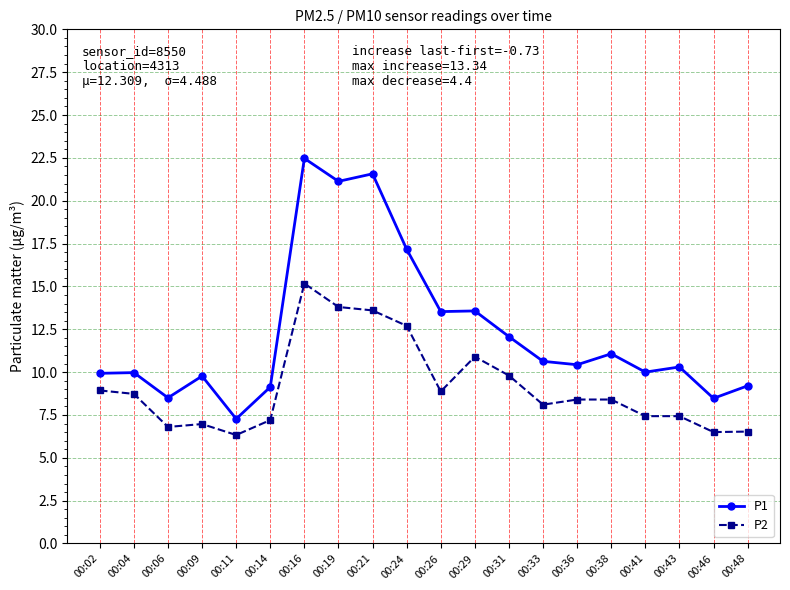

What is the value of the P2 point at the 1st from the left?

8.9